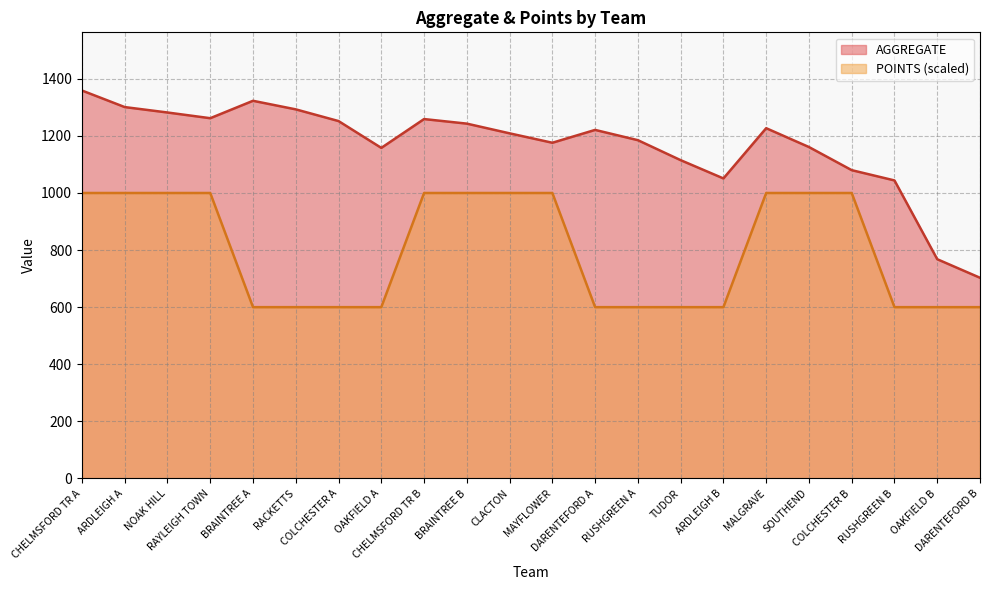

List the series in order of their overall mean, highest first.

AGGREGATE, POINTS (scaled)